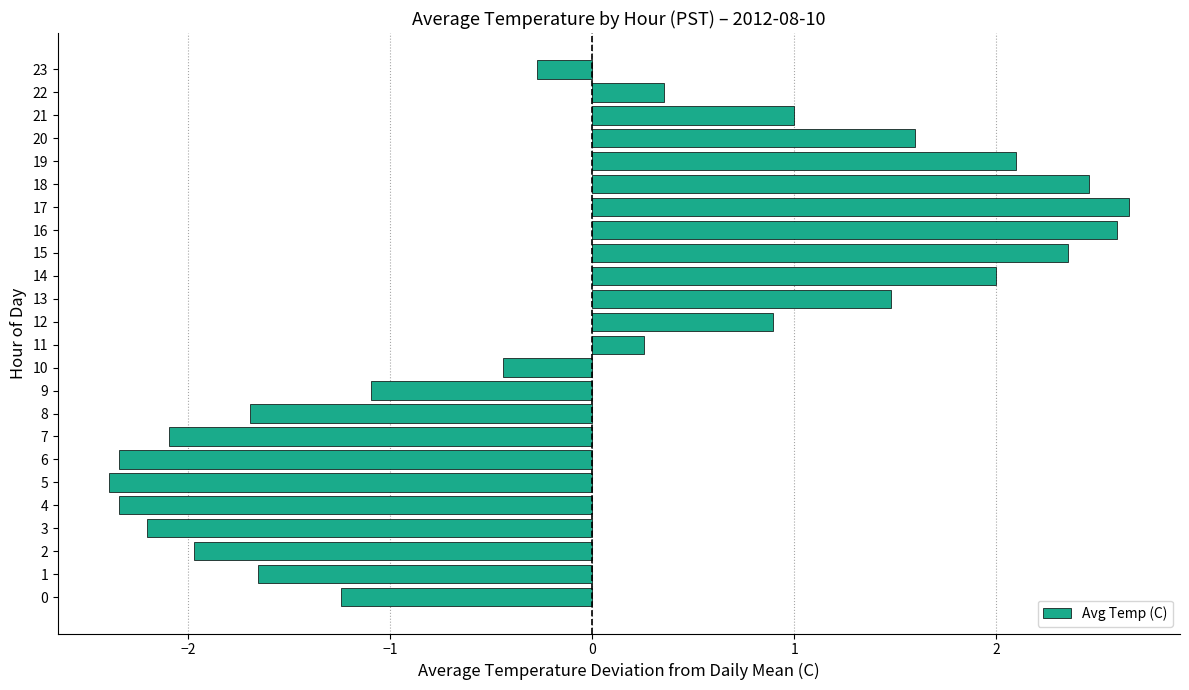

How many data points are less than 0?

12